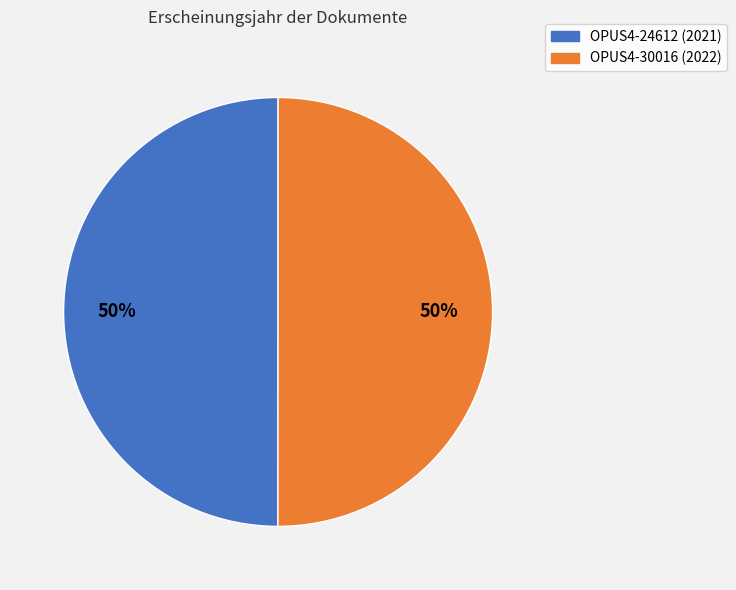

The OPUS4-24612 slice represents 42% of the pie. True or false?

False